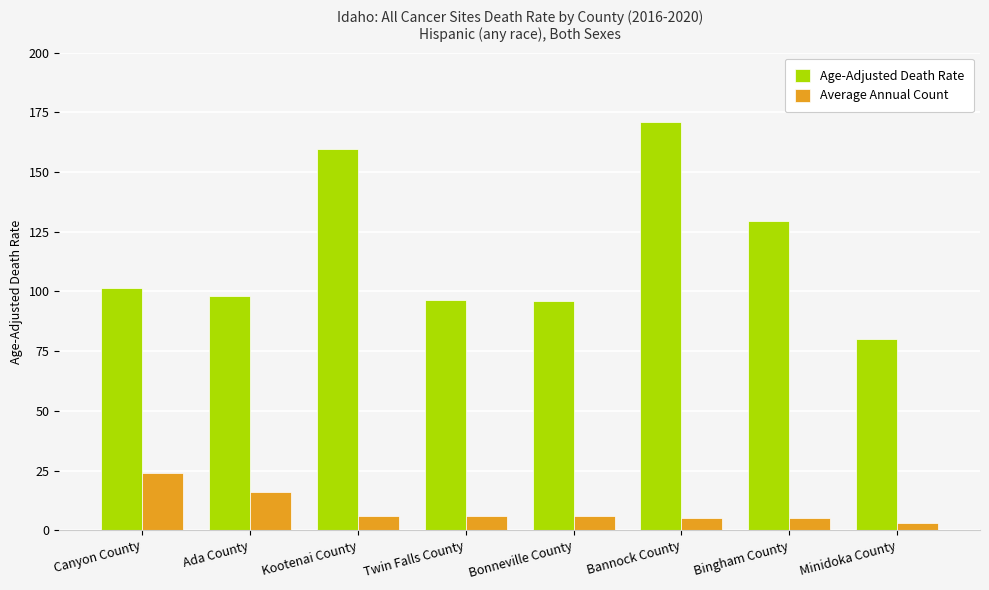

Is it true that Age-Adjusted Death Rate equals 263.3 at Bannock County?

False